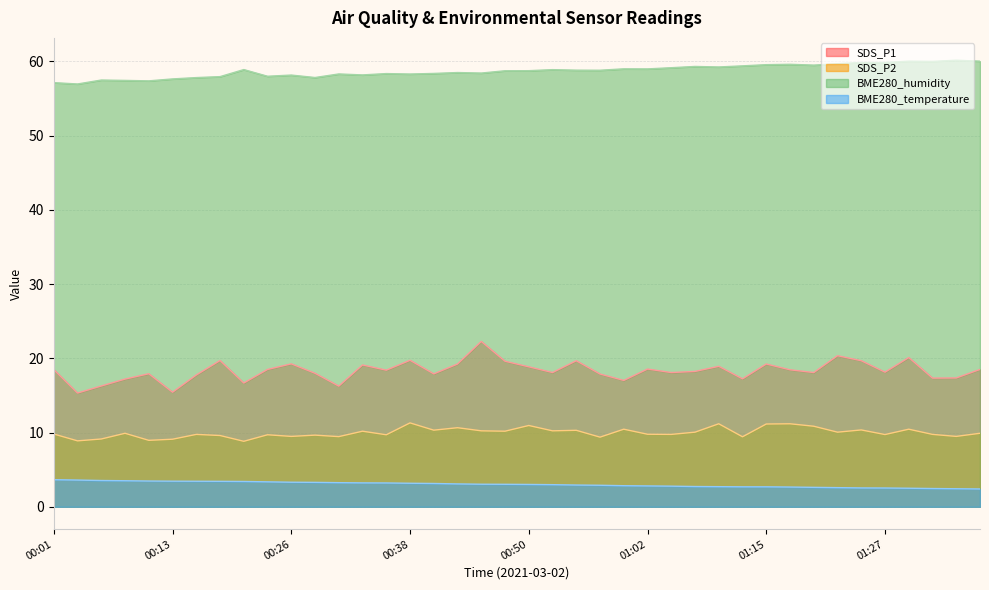

At 00:36, list the series in order from smallest to largest.

BME280_temperature, SDS_P2, SDS_P1, BME280_humidity